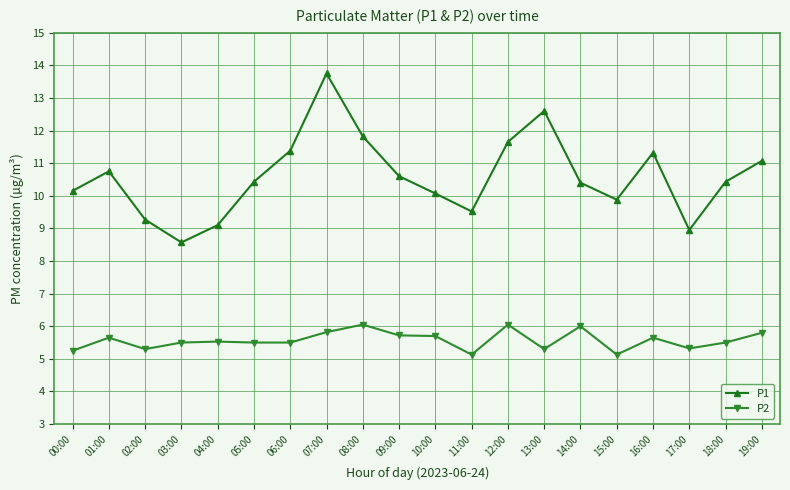

What is the difference between the maximum and minimum values in the P2 series?

0.9